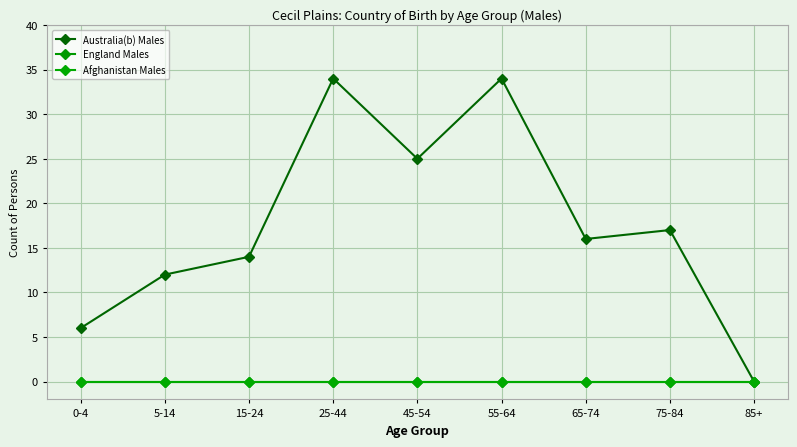

True or false: Australia(b) Males and England Males intersect in this chart.

False